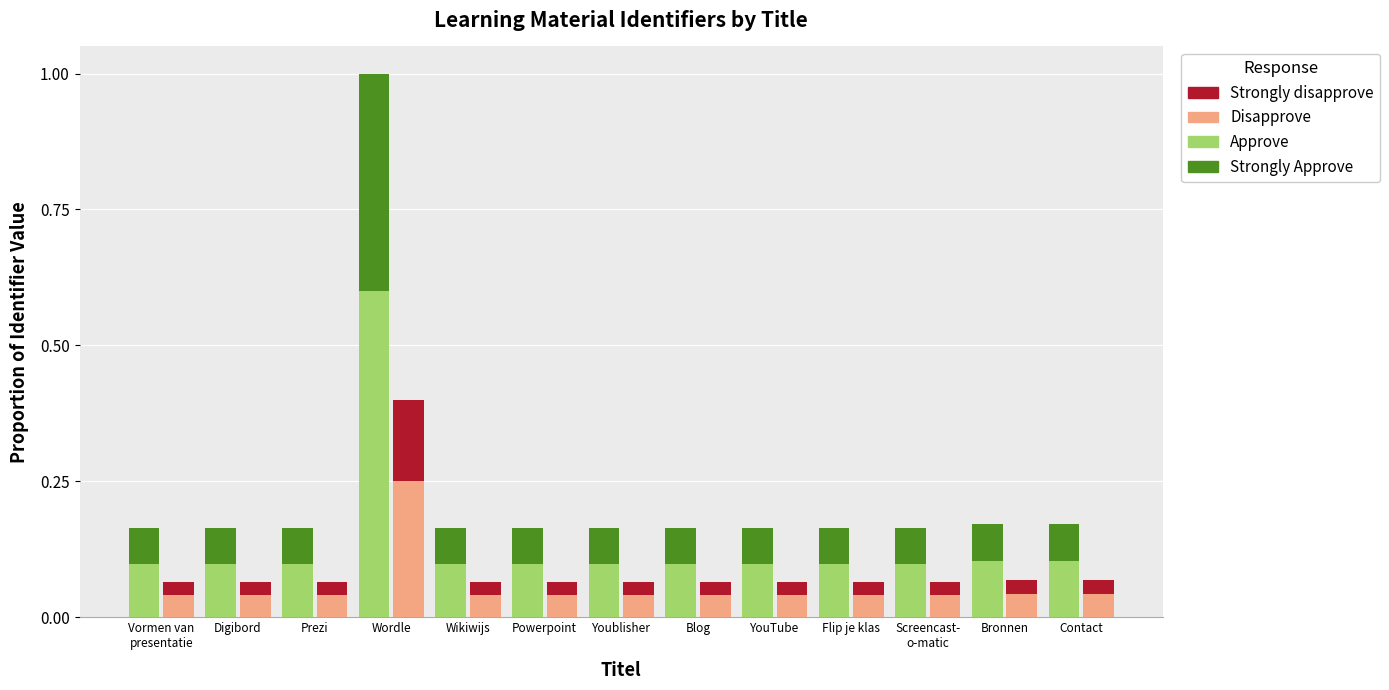

The Strongly Approve series shows 0.0 at Powerpoint. True or false?

False